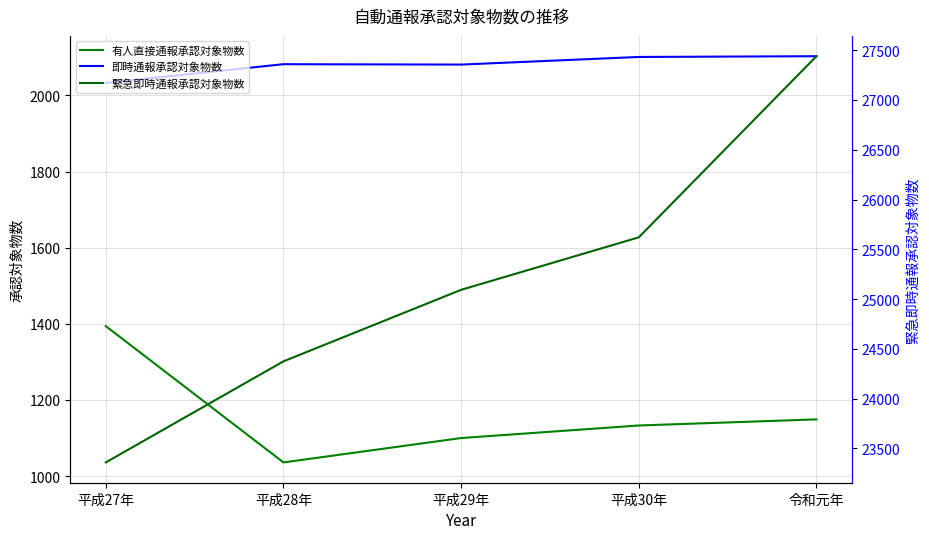

Which category has the highest value in the 有人直接通報承認対象物数 series?

平成27年